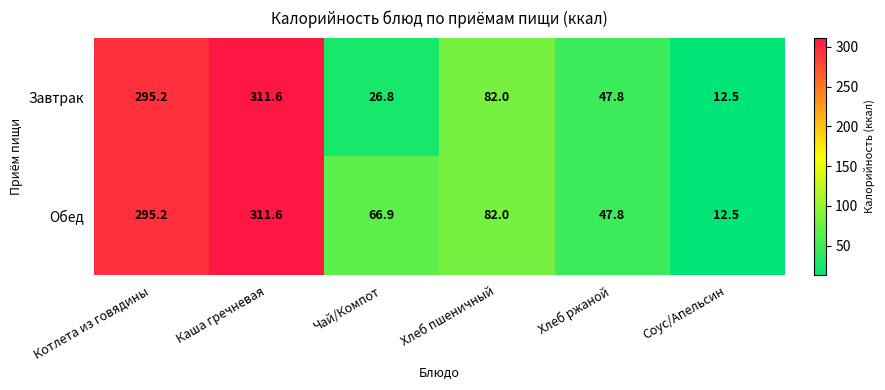

Rank the series at Чай/Компот from highest to lowest value.

Обед, Завтрак